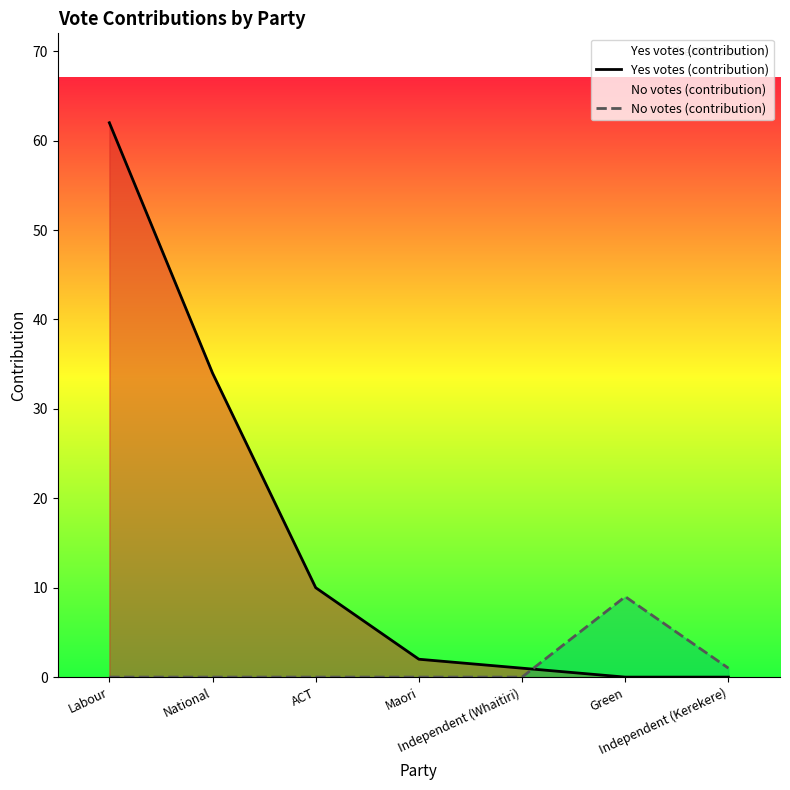

Reading right to left, list all the values displayed in this chart.

Yes votes (contribution): Independent (Kerekere)=0	Green=0	Independent (Whaitiri)=1	Maori=2	ACT=10	National=34	Labour=62
No votes (contribution): Independent (Kerekere)=1	Green=9	Independent (Whaitiri)=0	Maori=0	ACT=0	National=0	Labour=0